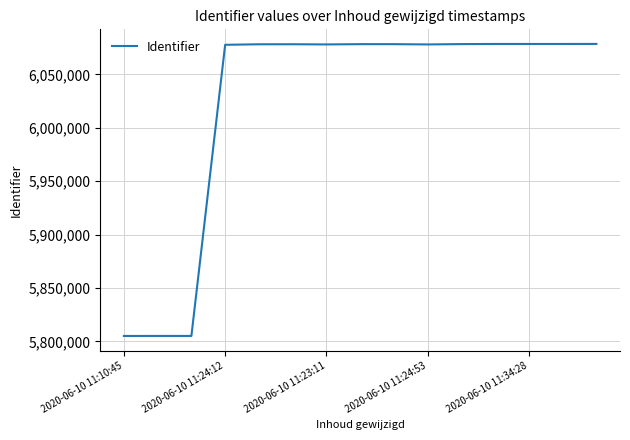

What is the difference between the maximum and minimum values?

273554